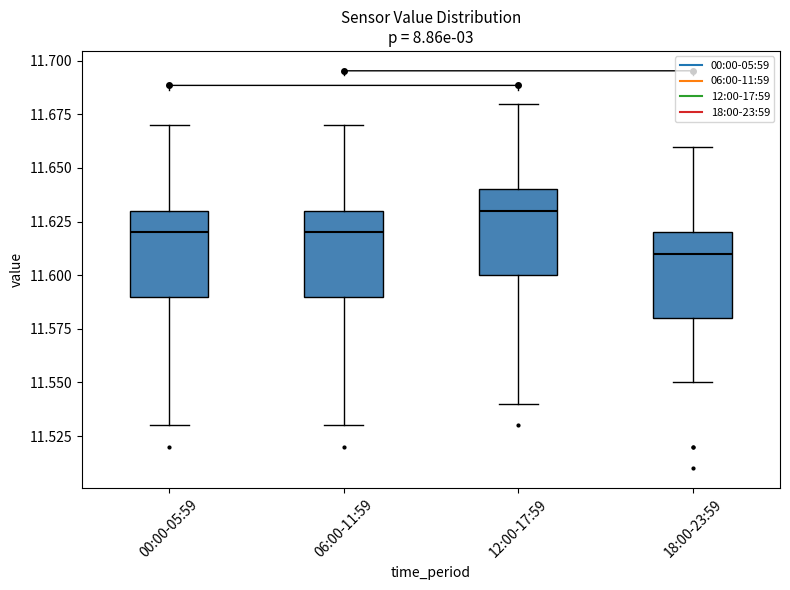

Where does the median line of the box for 00:00-05:59 sit on the y-axis? The values are not printed on the chart, so give them approximately, as read against the axis.

11.62